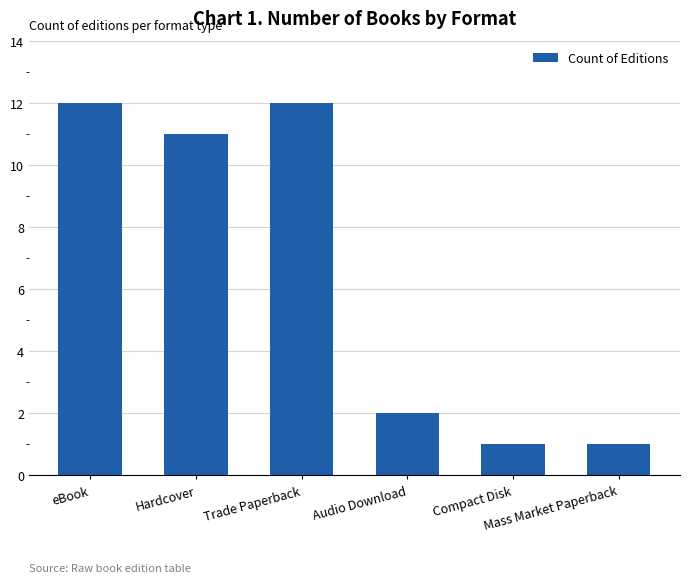

At which label is the value closest to 6?

Audio Download